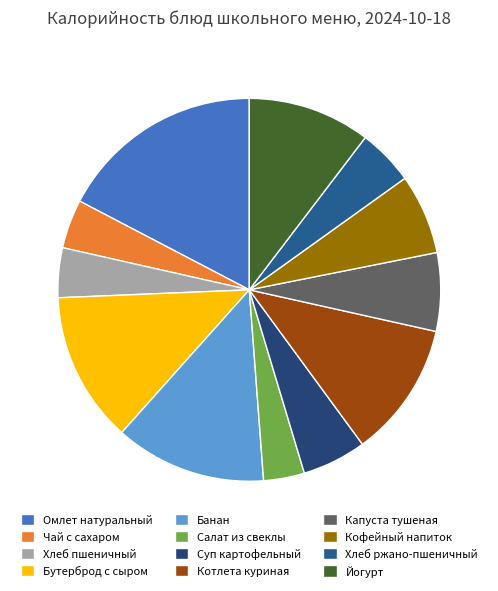

Count the number of slices in the pie.

12